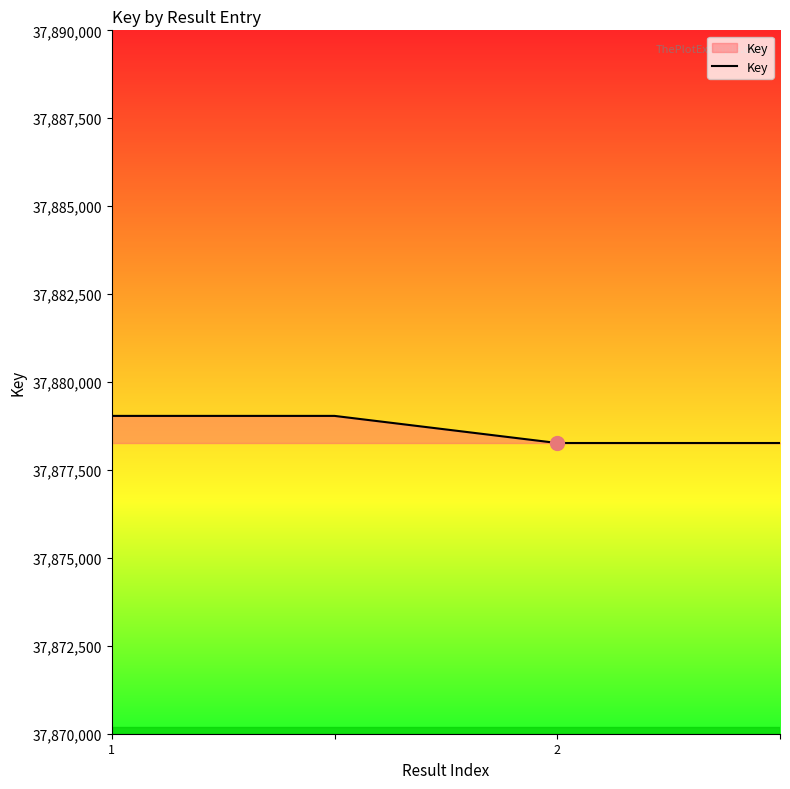

True or false: there are more than 1 points higher than both neighbors.

False